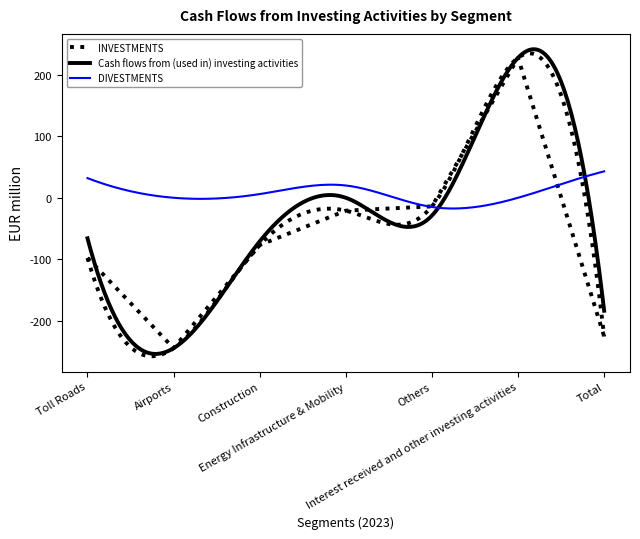

Rank the series at Energy Infrastructure & Mobility from highest to lowest value.

DIVESTMENTS, Cash flows from (used in) investing activities, INVESTMENTS